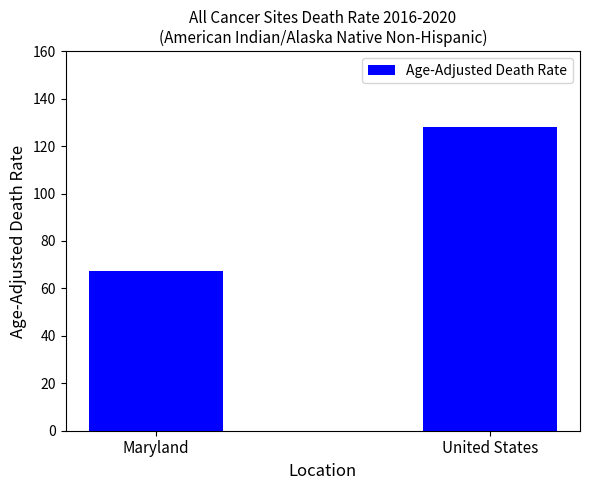

How many bars are there in total?

2